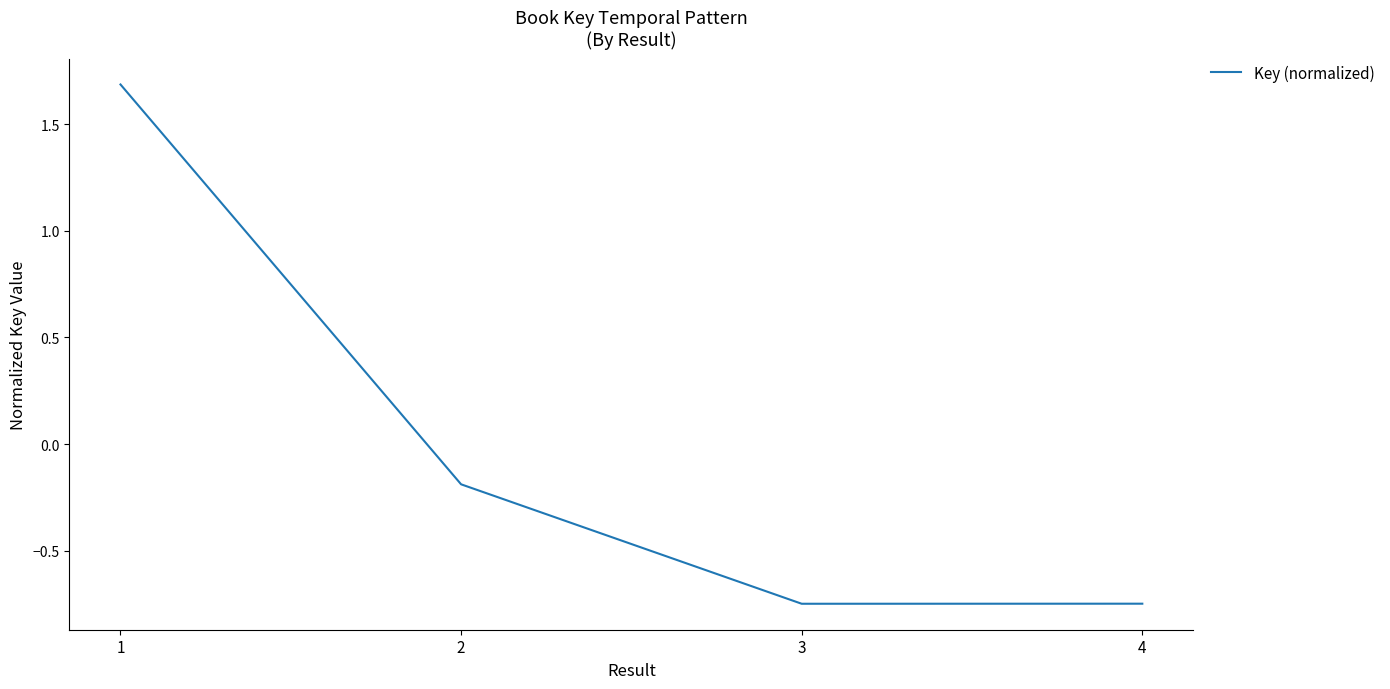

How many lines are shown in the chart?

1